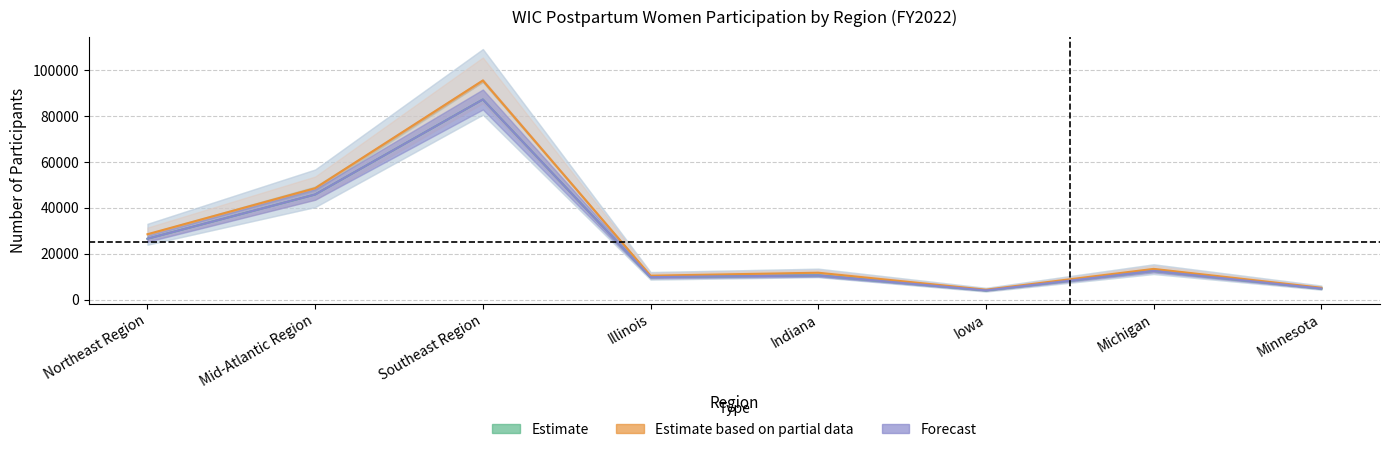

At which label does Oct-2021 reach its peak?

Southeast Region